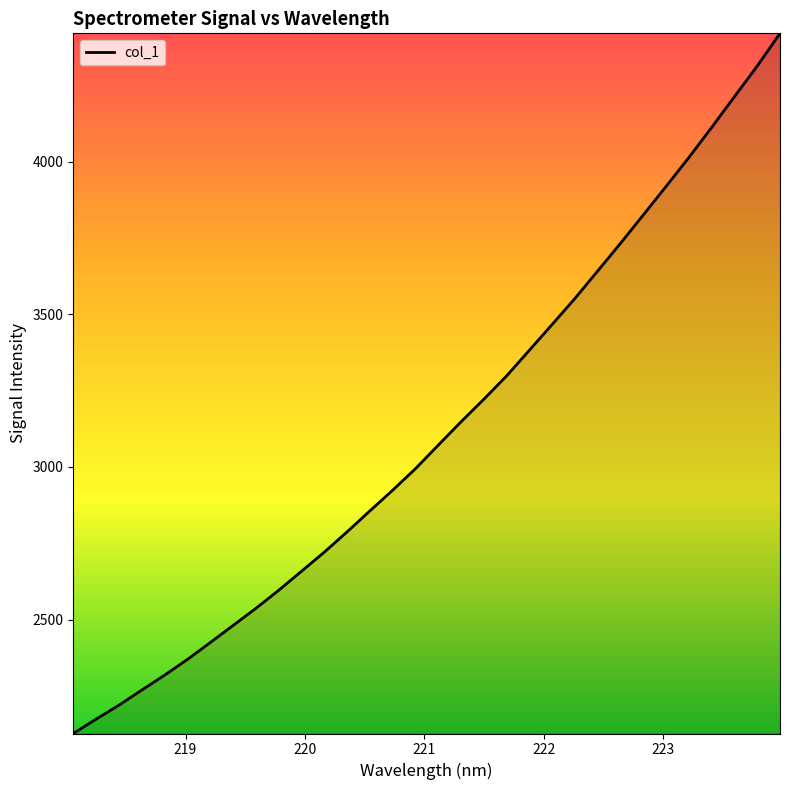

What is the minimum value shown in the chart?

2126.7